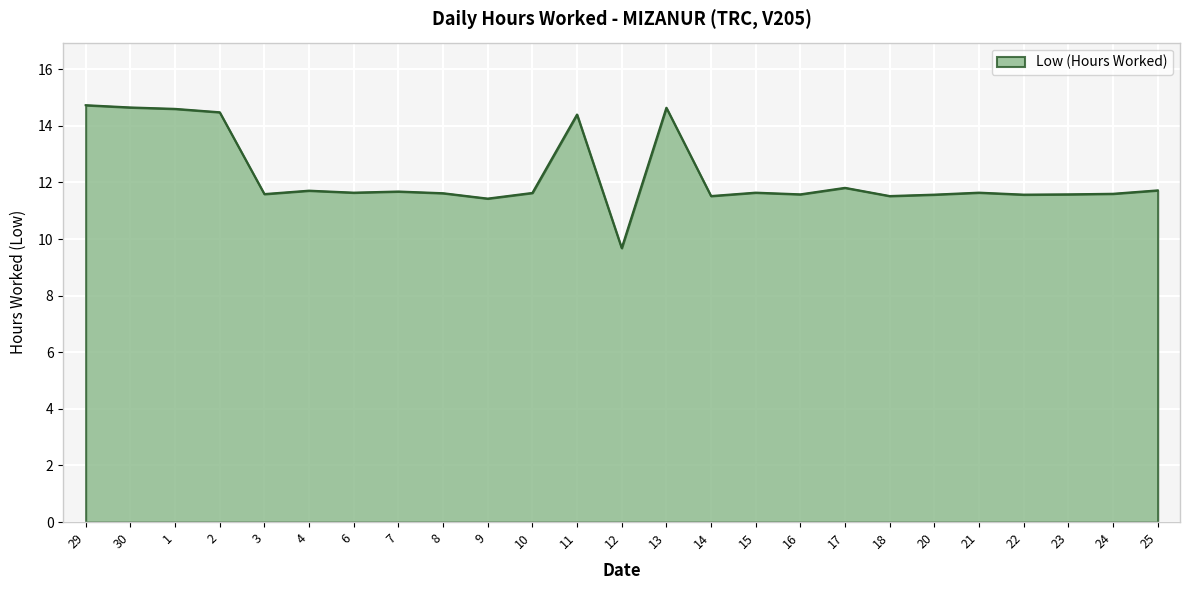

What is the maximum value shown in the chart?

14.7